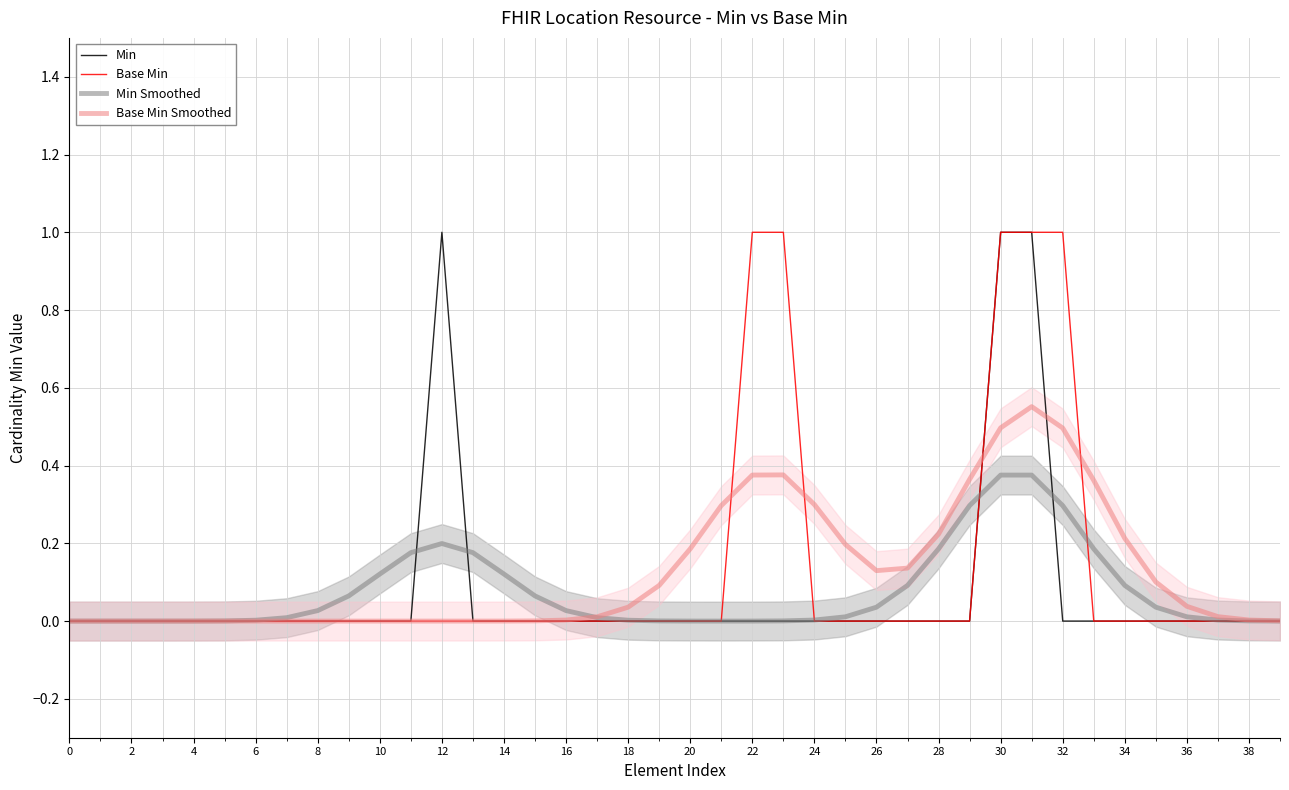

Between 32 and 38, which is larger?

32